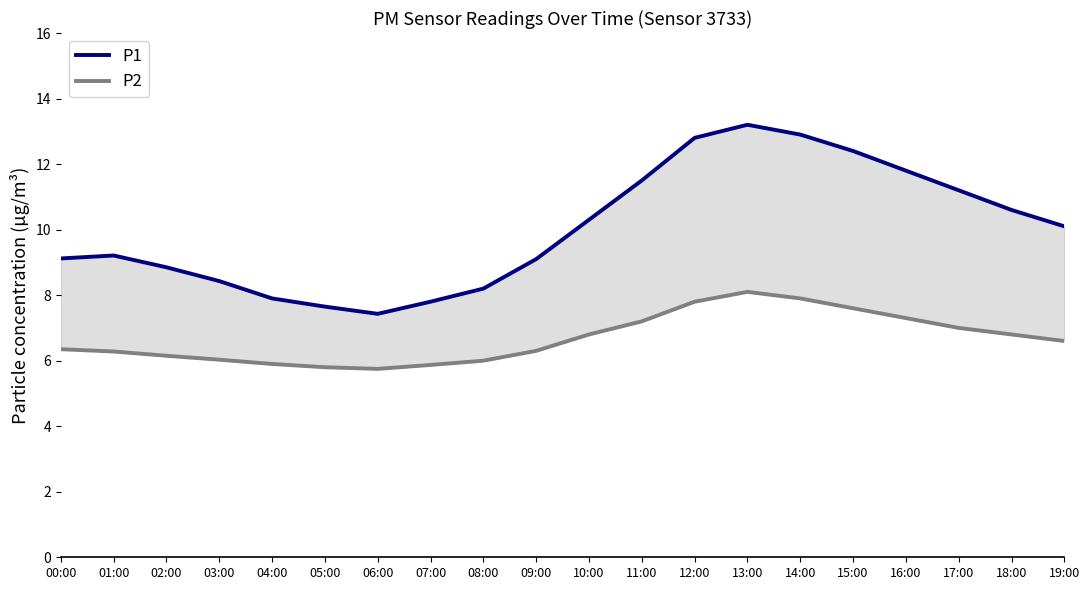

The P1 series shows 8.4 at 03:00. True or false?

True